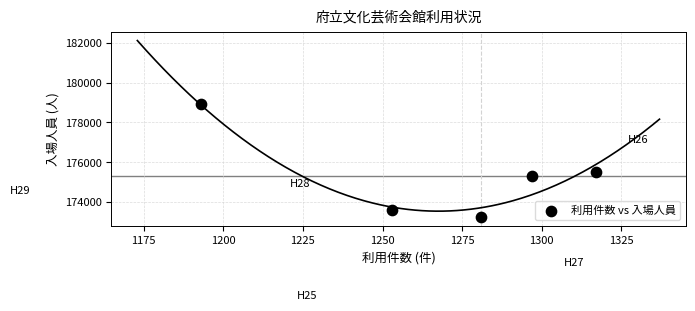

What is the range of Y values (max minus min)?

5664